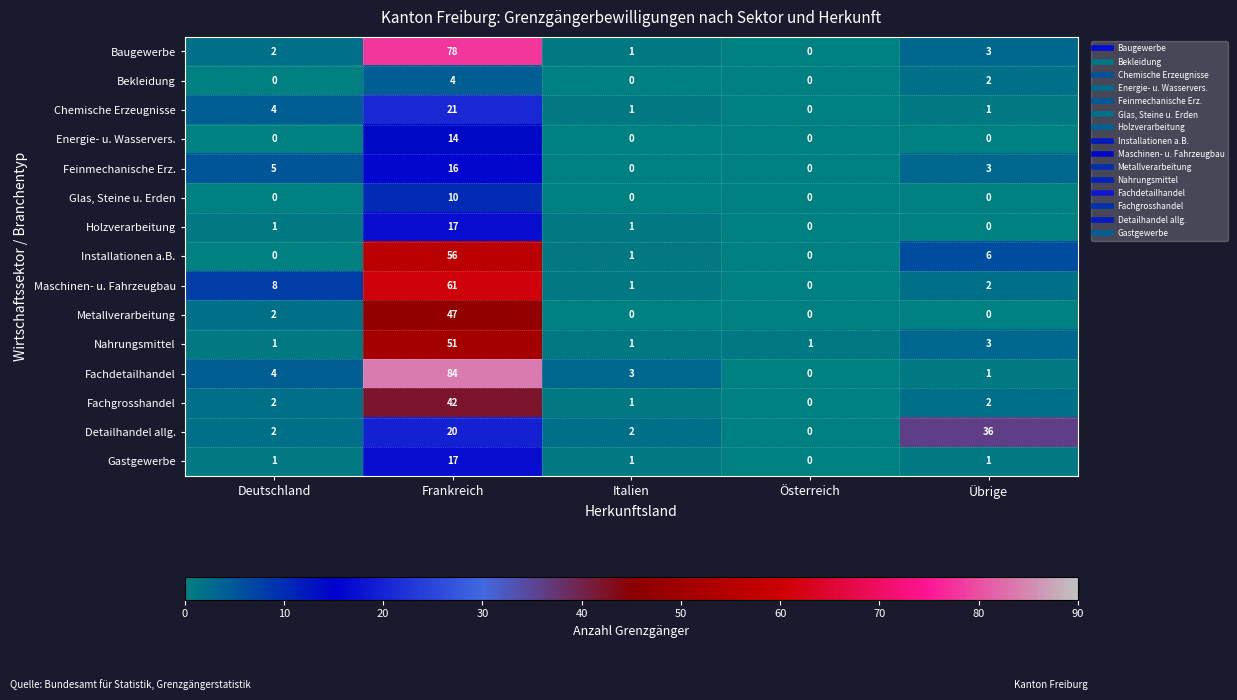

What is the average value of the Gastgewerbe series?

4